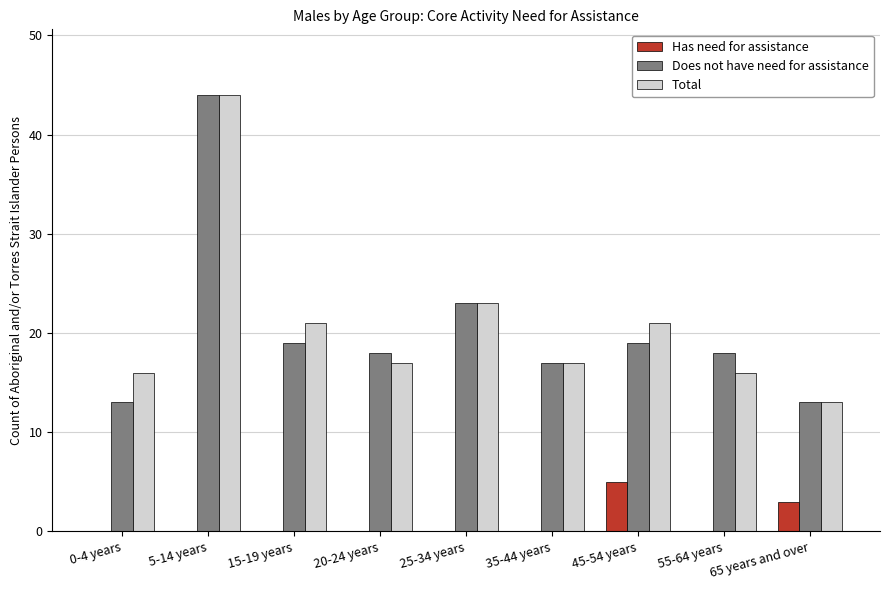

What is the greatest value displayed?

44